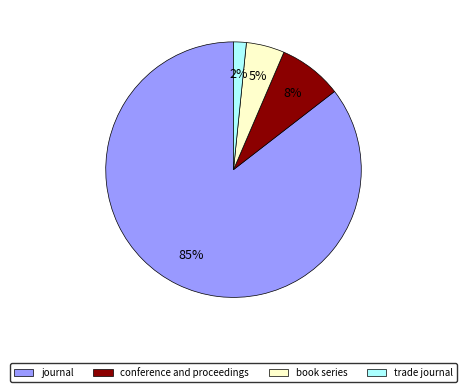

Count the number of slices in the pie.

4